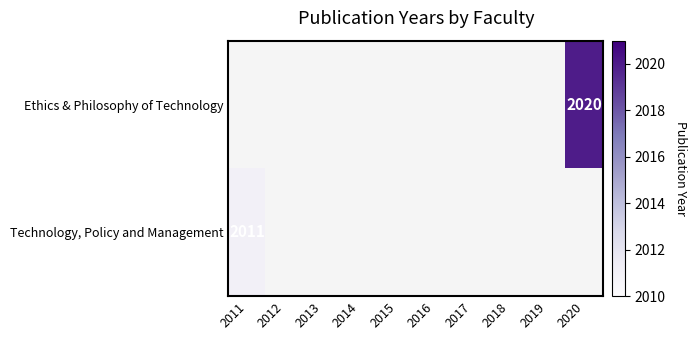

True or false: Technology, Policy and Management has a value of 3149 at 2011.

False